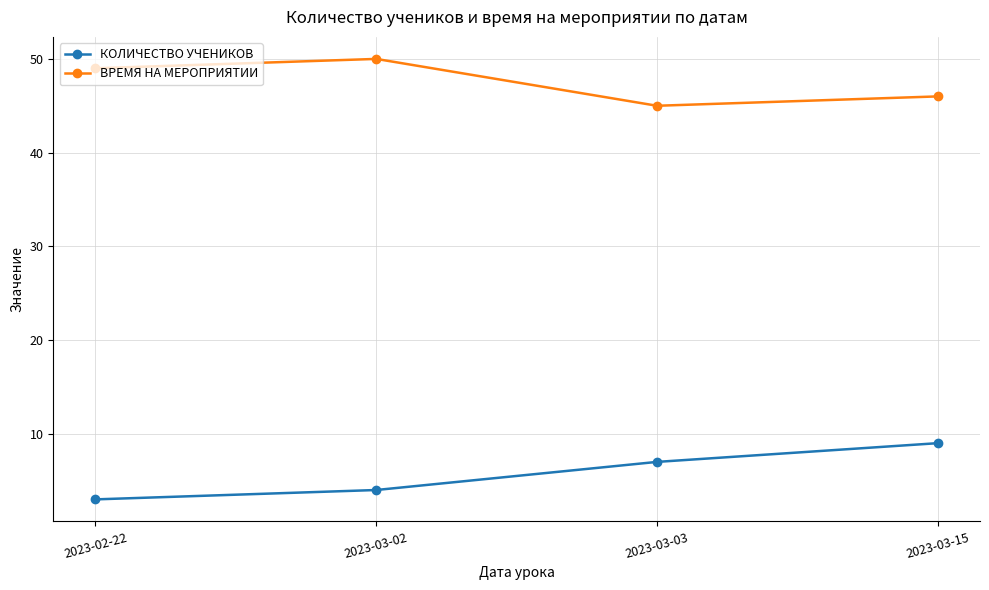

Is the value of ВРЕМЯ НА МЕРОПРИЯТИИ at 2023-03-02 greater than the value of КОЛИЧЕСТВО УЧЕНИКОВ at 2023-03-03?

Yes